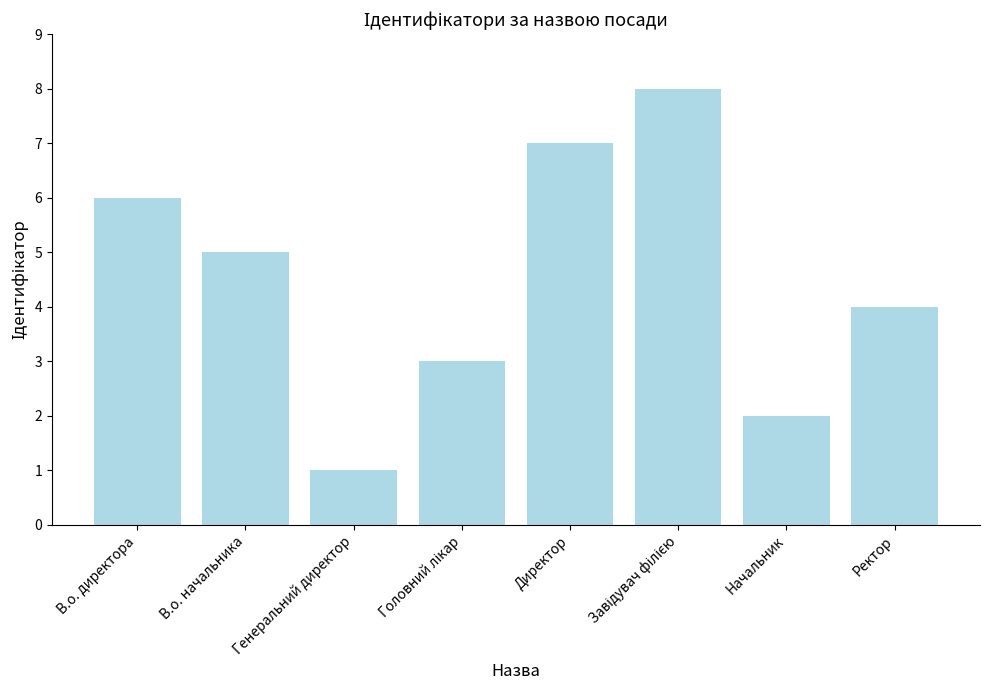

Approximately how many times larger is the value at Начальник compared to В.о. начальника?

0.4